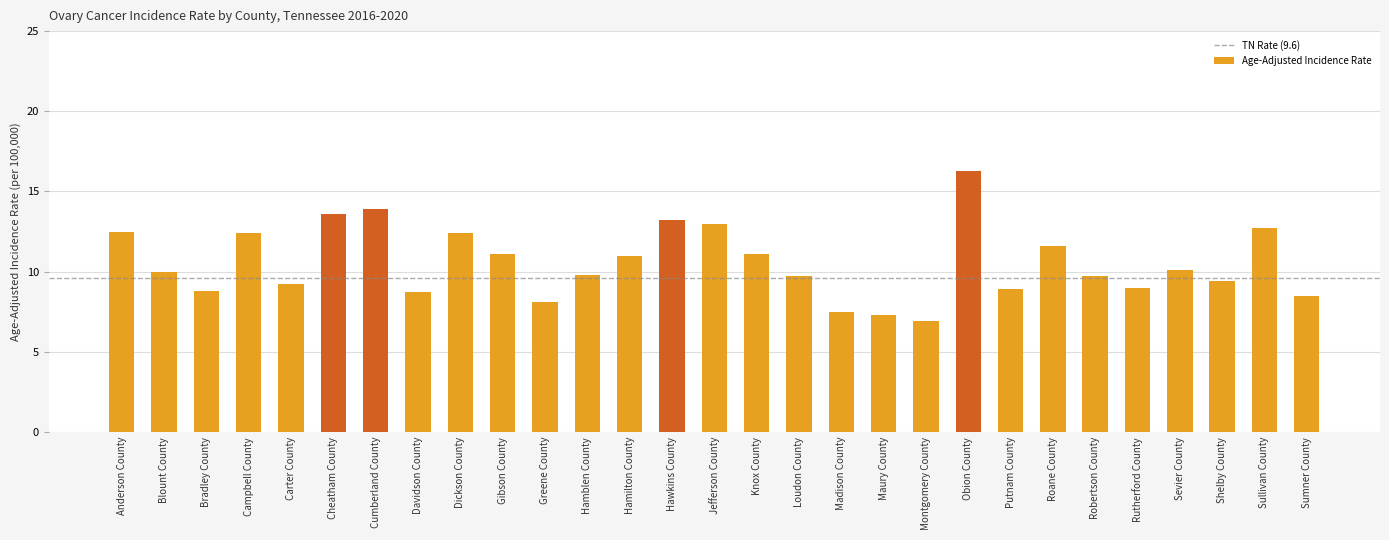

Read the value at Gibson County.

11.1